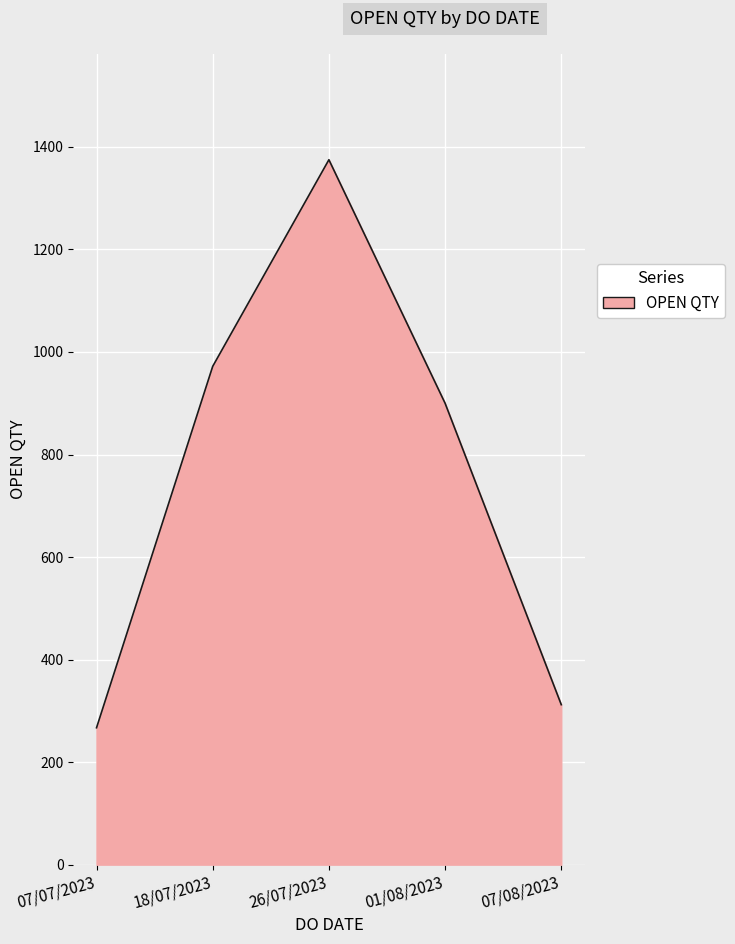

Between 26/07/2023 and 01/08/2023, which is larger?

26/07/2023